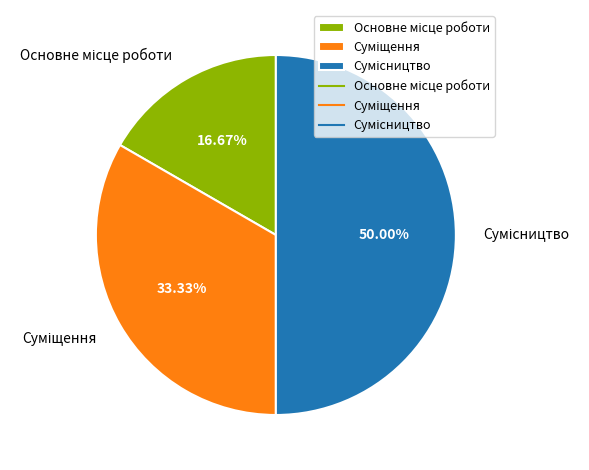

How many segments does this pie chart have?

3